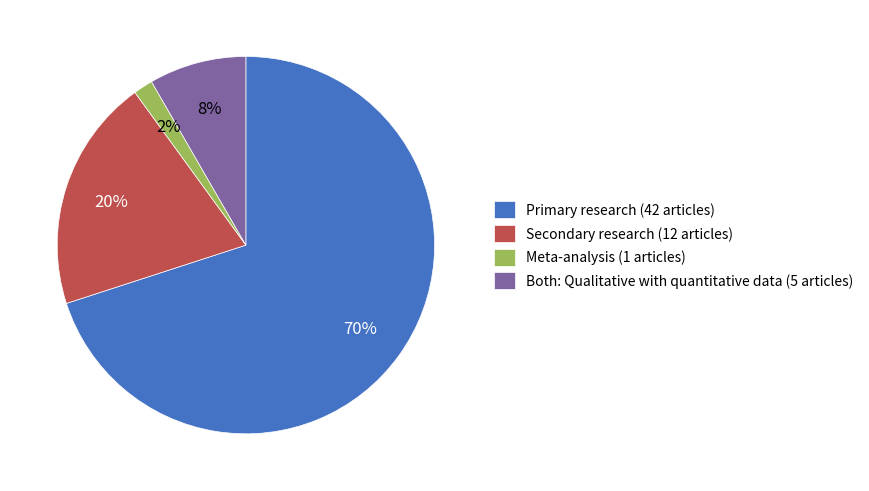

Is there a majority slice in this chart?

Yes